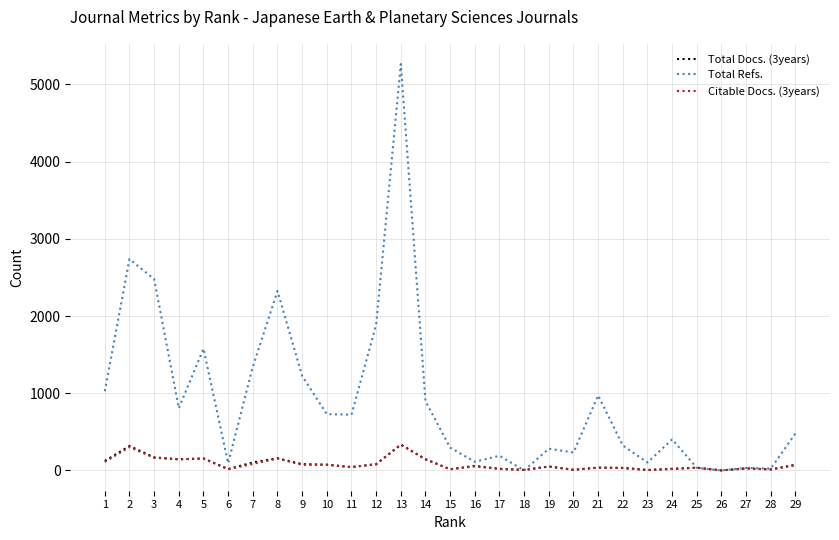

What is the difference between the maximum and minimum values in the Total Docs. (3years) series?

334